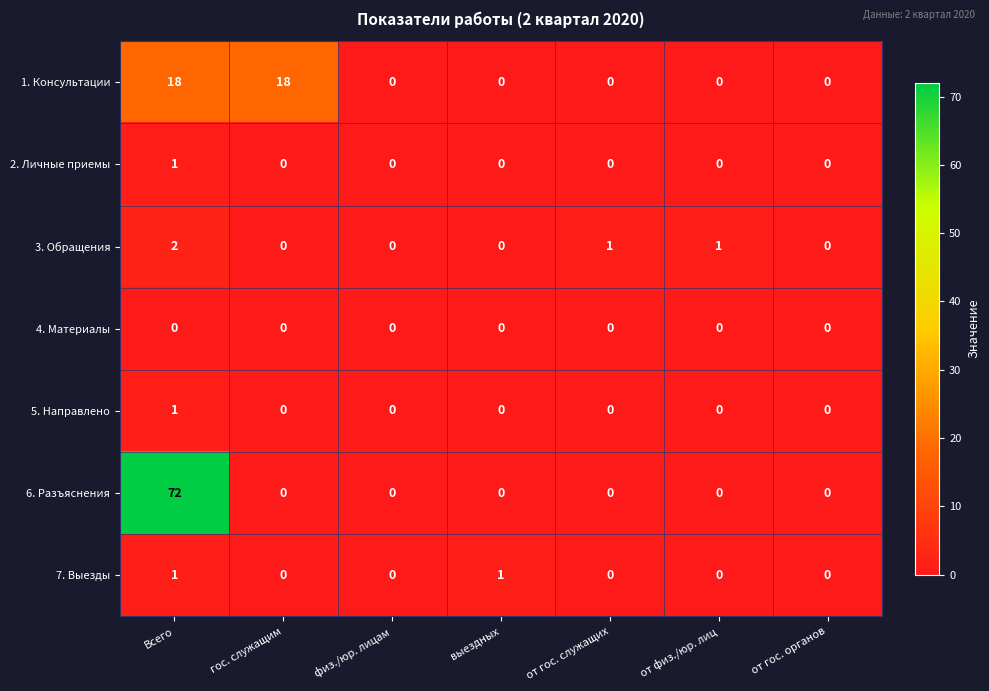

Which series changed the most between гос. служащим and выездных?

1. Консультации